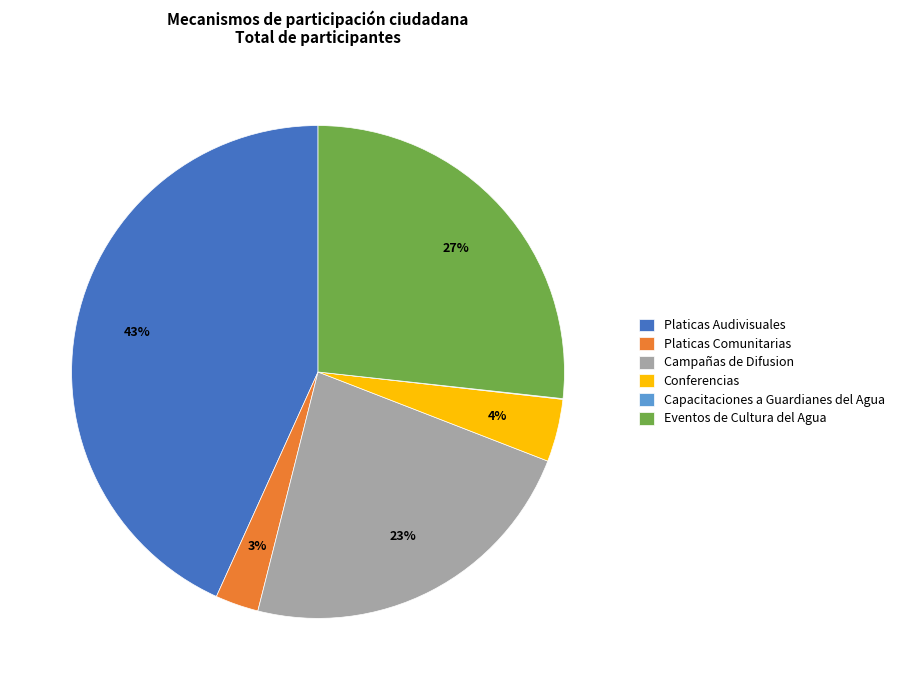

Combined, do Platicas Comunitarias and Conferencias account for over 50%?

No